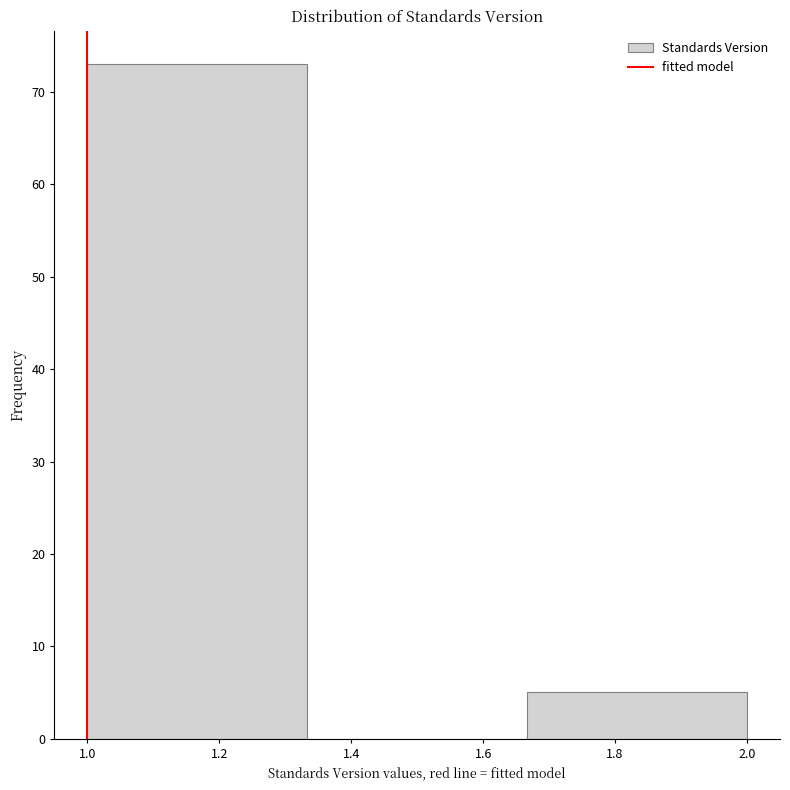

Which range on the x-axis has the tallest bar?

1.00 to 1.34